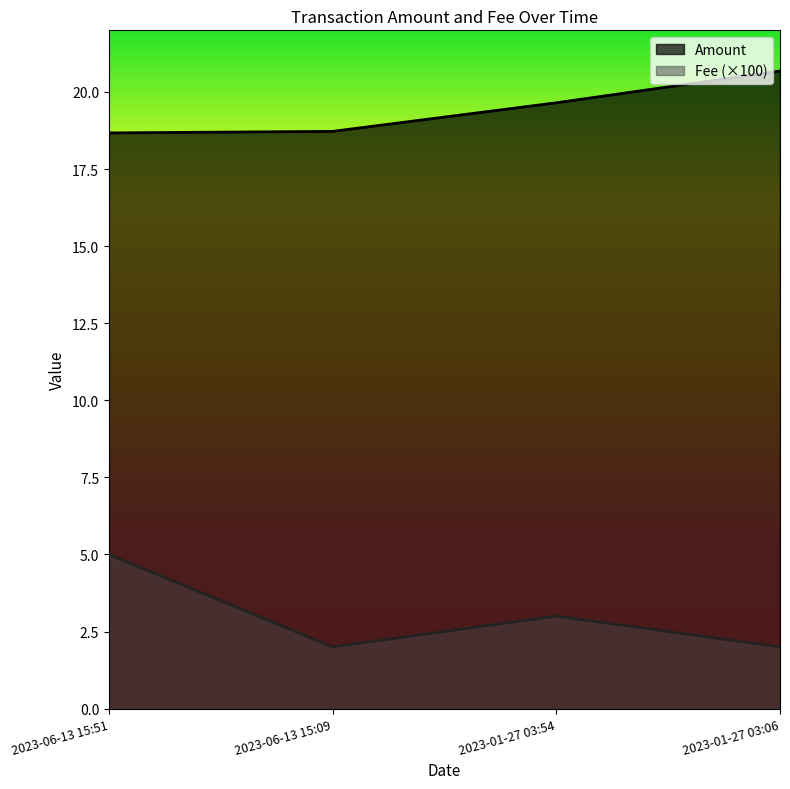

What is the value of the Fee point at the 1st from the left?

5.0